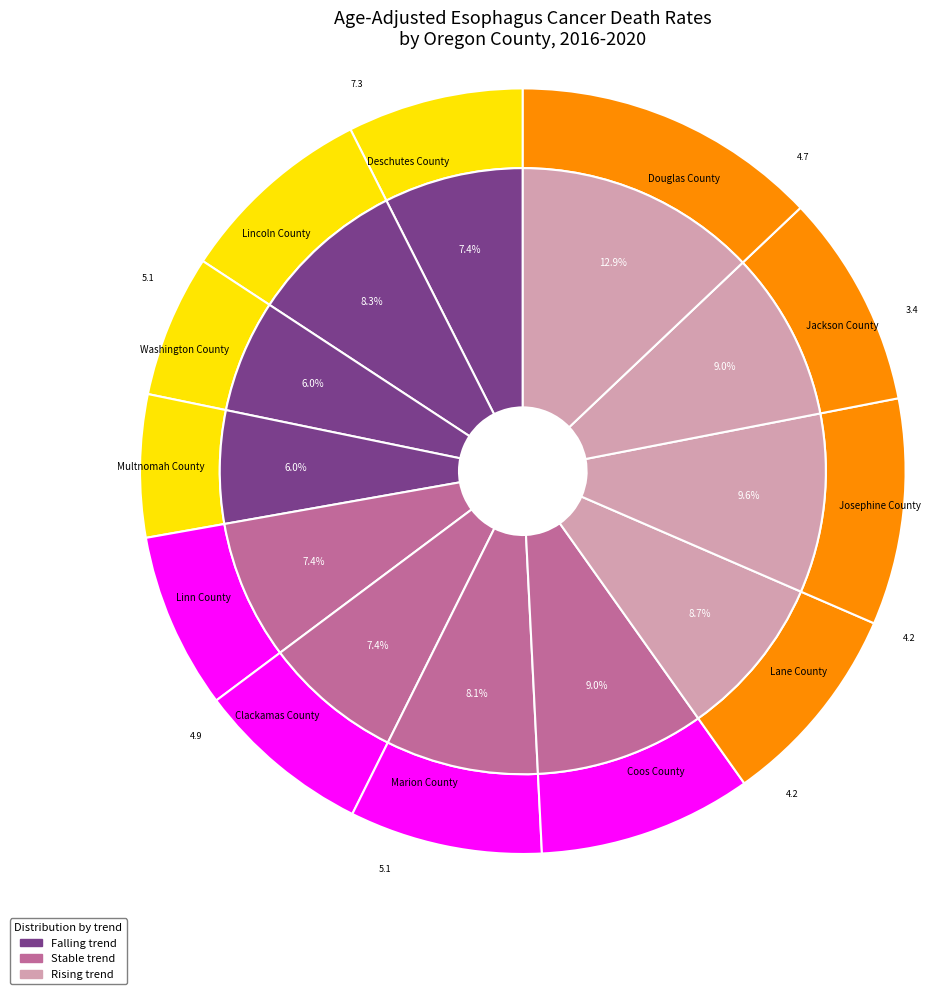

Is there any slice that represents more than half of the pie?

No